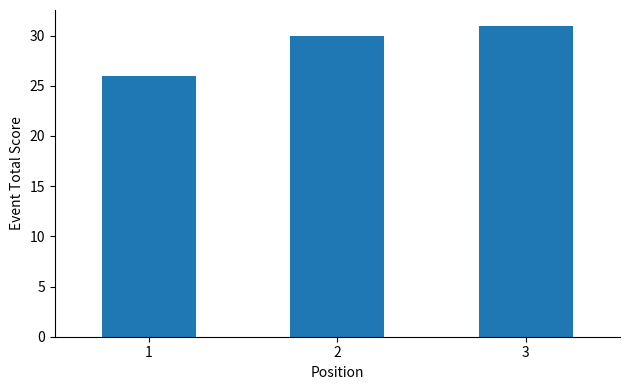

Are the bars horizontal?

No